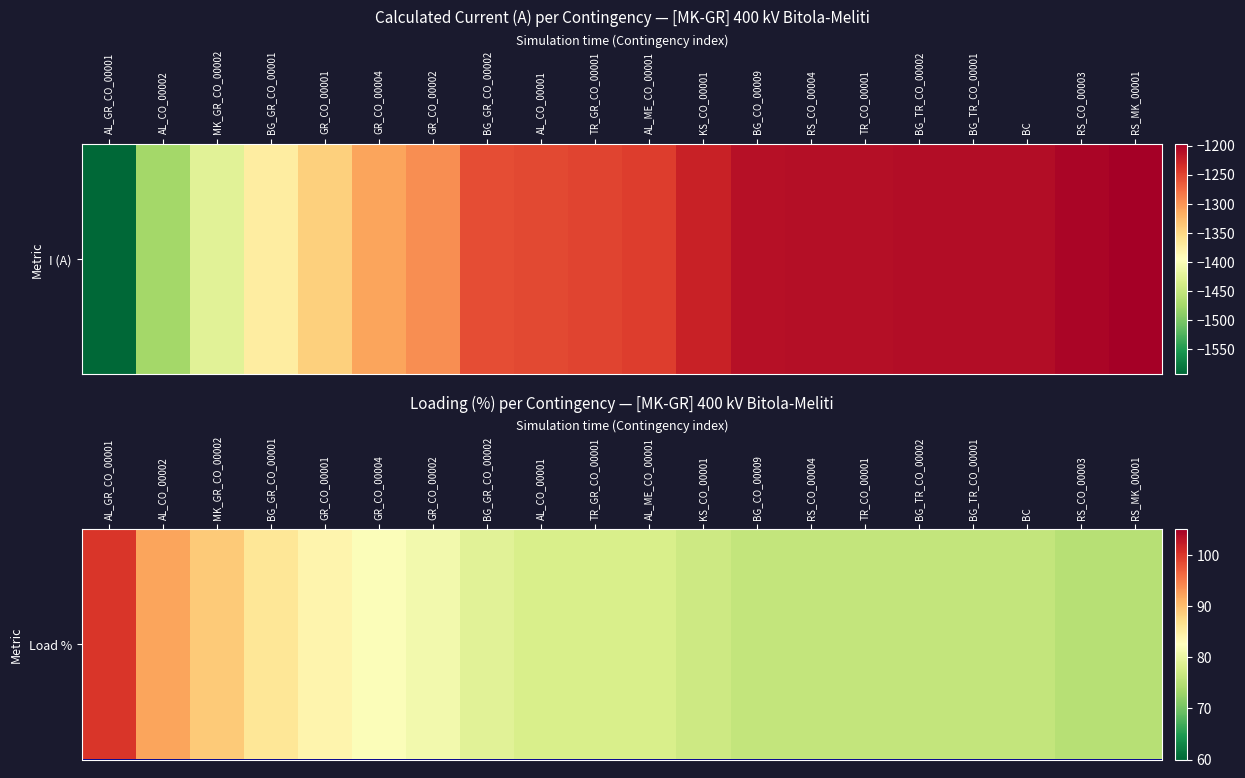

List the labels in order of value, smallest first.

RS_CO_00003, RS_MK_00001, BG_CO_00009, RS_CO_00004, TR_CO_00001, BG_TR_CO_00002, BG_TR_CO_00001, BC, KS_CO_00001, AL_CO_00001, TR_GR_CO_00001, AL_ME_CO_00001, BG_GR_CO_00002, GR_CO_00002, GR_CO_00004, GR_CO_00001, BG_GR_CO_00001, MK_GR_CO_00002, AL_CO_00002, AL_GR_CO_00001